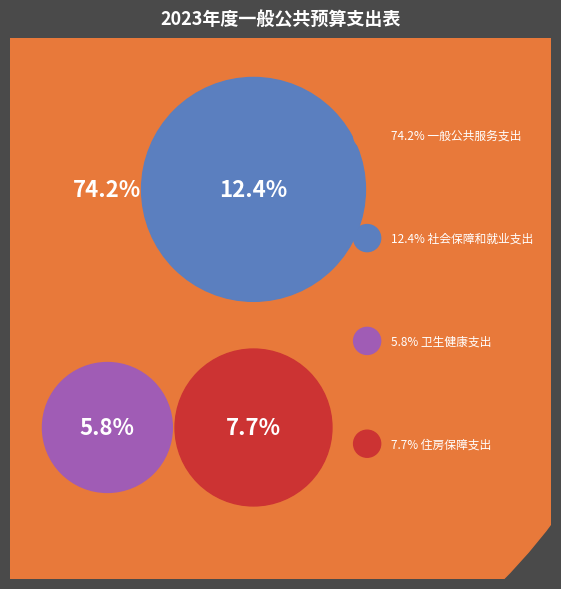

How much of the chart is everything except 社会保障和就业支出?

87.6%